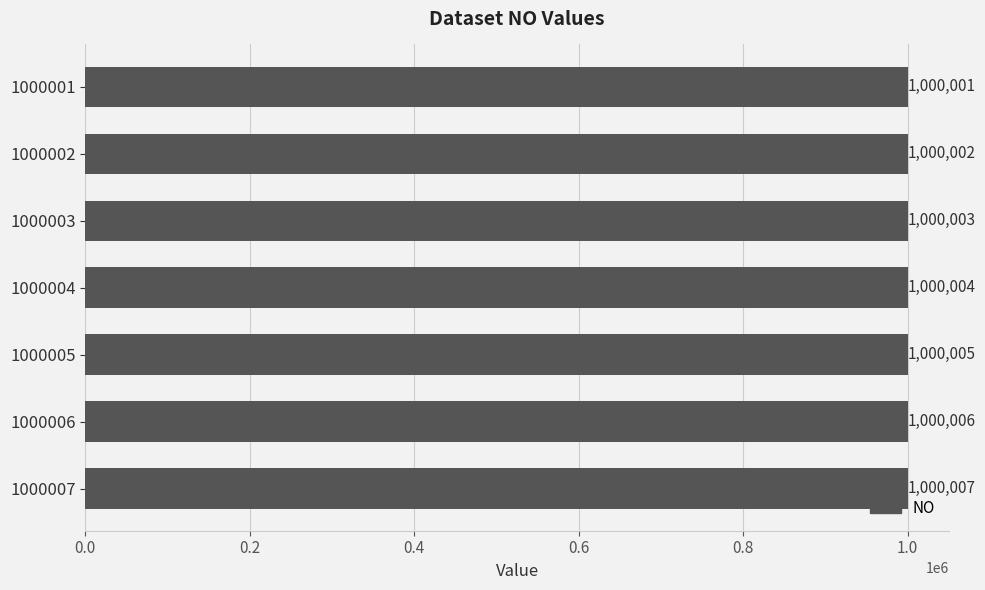

What is the sum of all values?

7000028